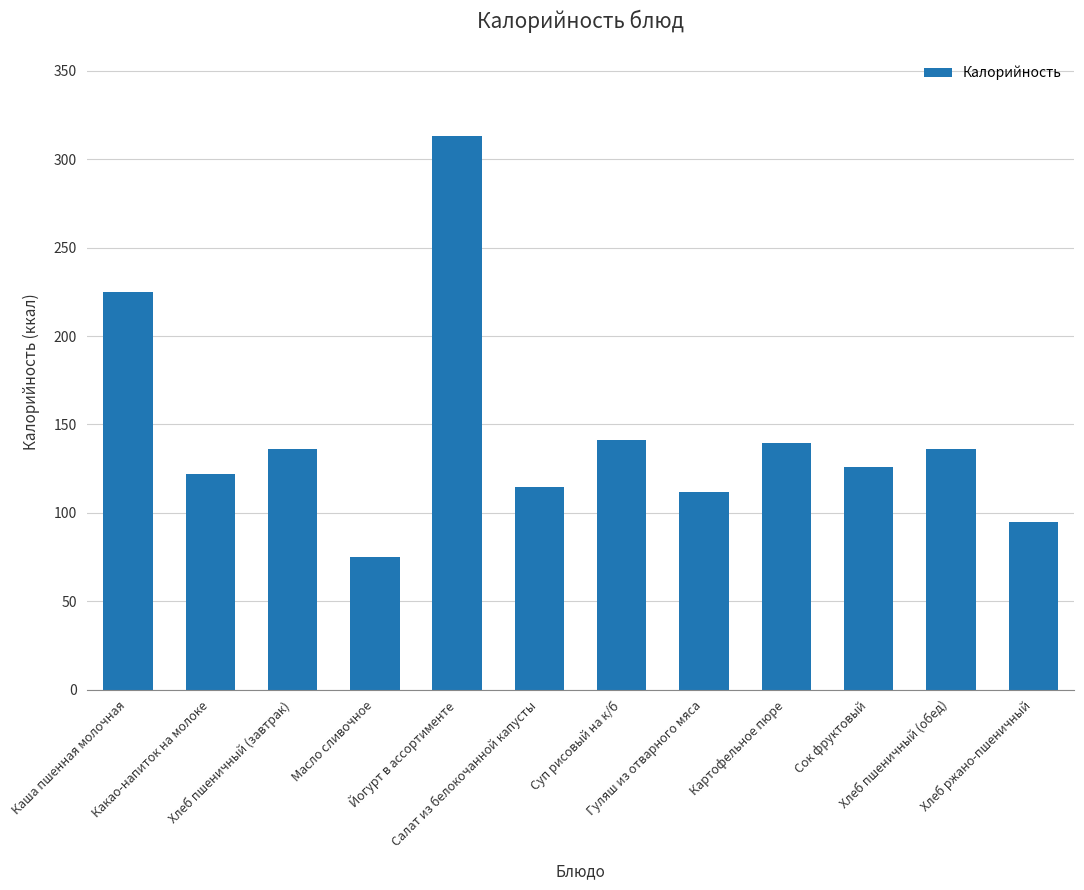

Where is the data nearest to the value 194?

Каша пшенная молочная